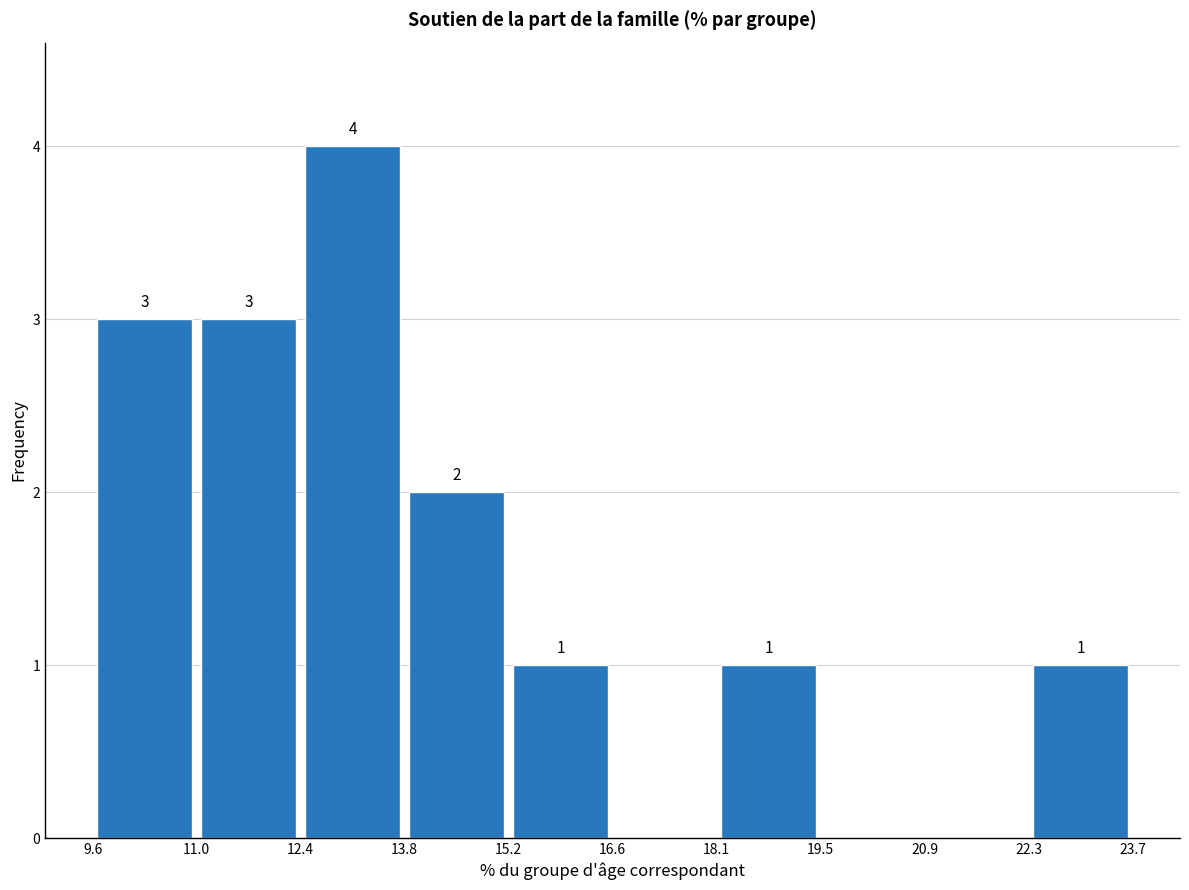

Which range on the x-axis has the tallest bar?

12.4 to 13.8